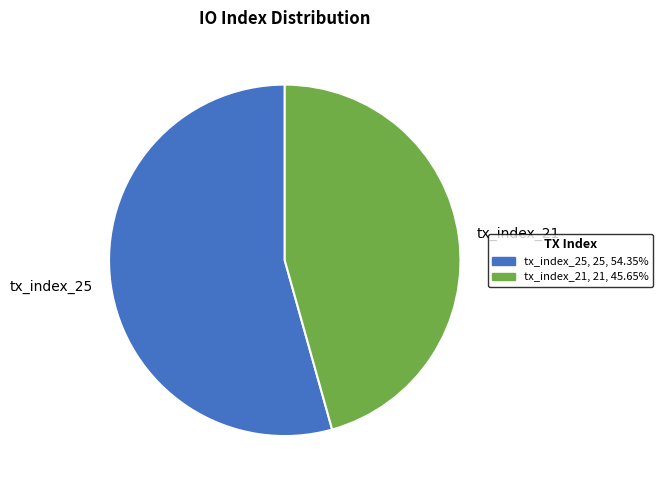

How many segments does this pie chart have?

2